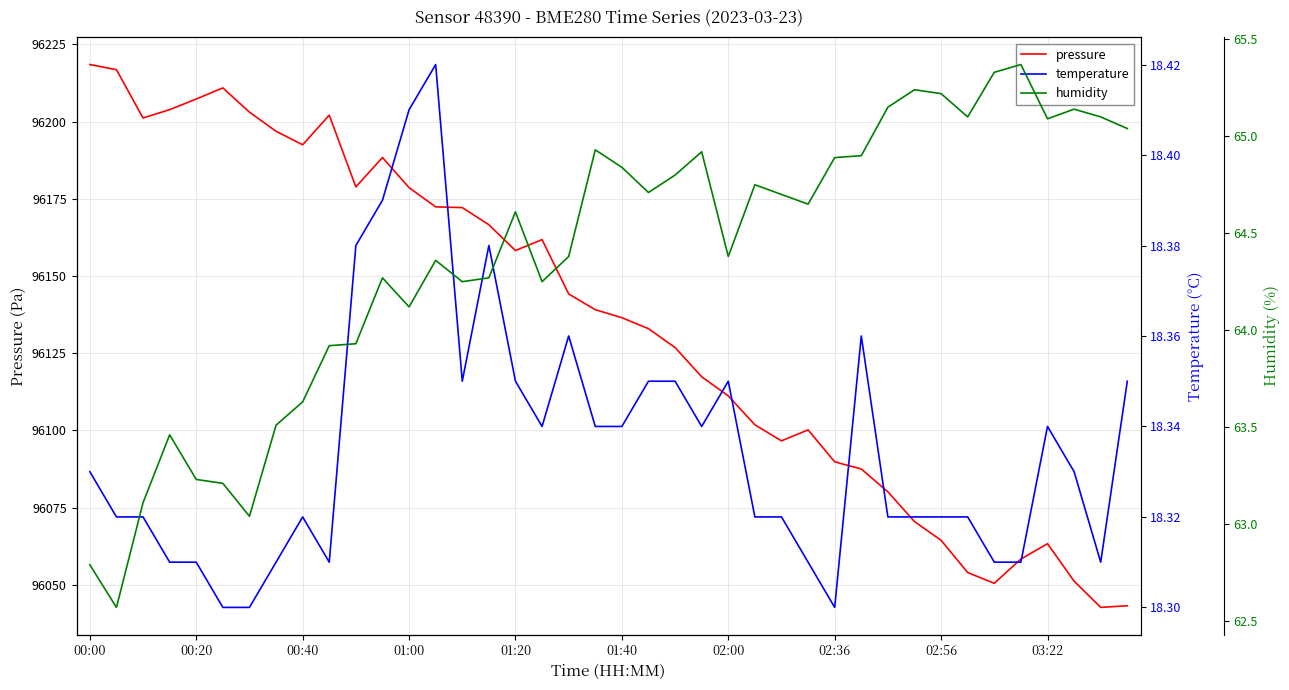

What is the sum of all temperature values?

733.4